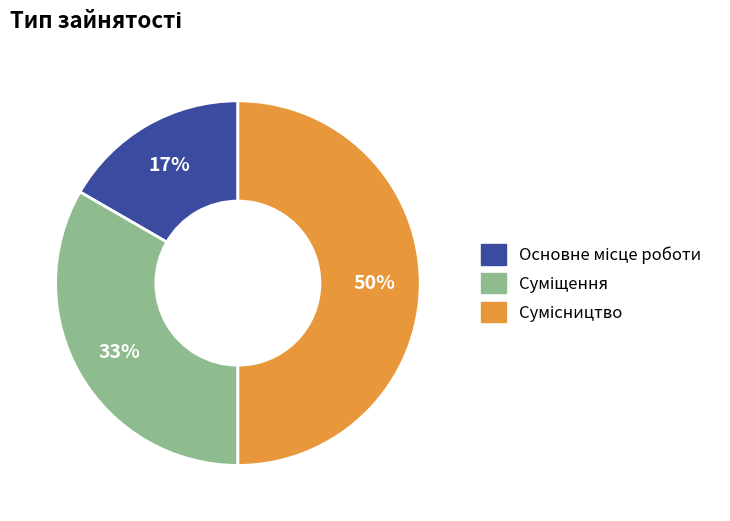

To the nearest percent, what is the difference between the largest and smallest slice percentages?

33%